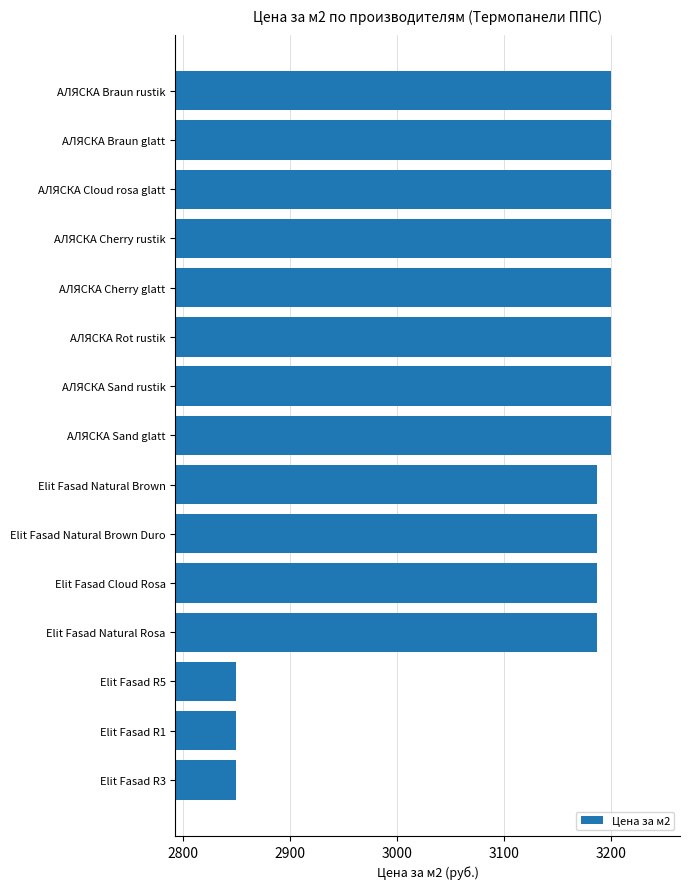

Which has a higher value, АЛЯСКА Sand glatt or Elit Fasad R5?

АЛЯСКА Sand glatt